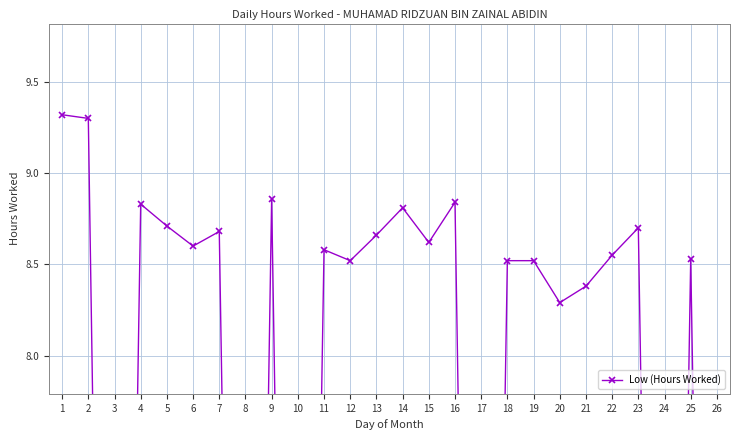

What is the maximum value shown in the chart?

9.3